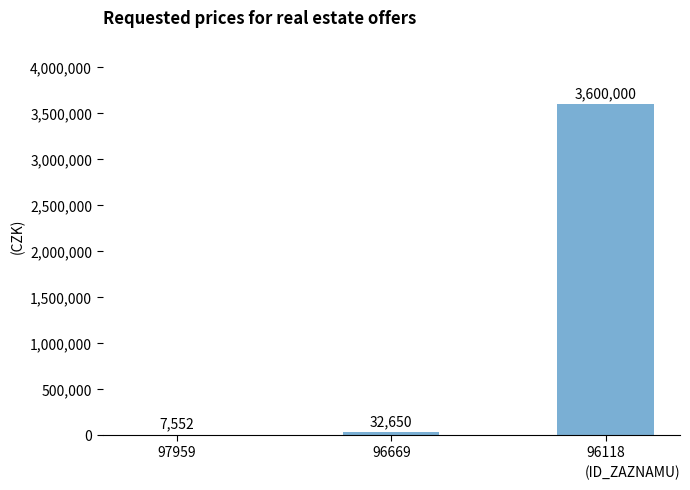

What is the greatest value displayed?

3600000